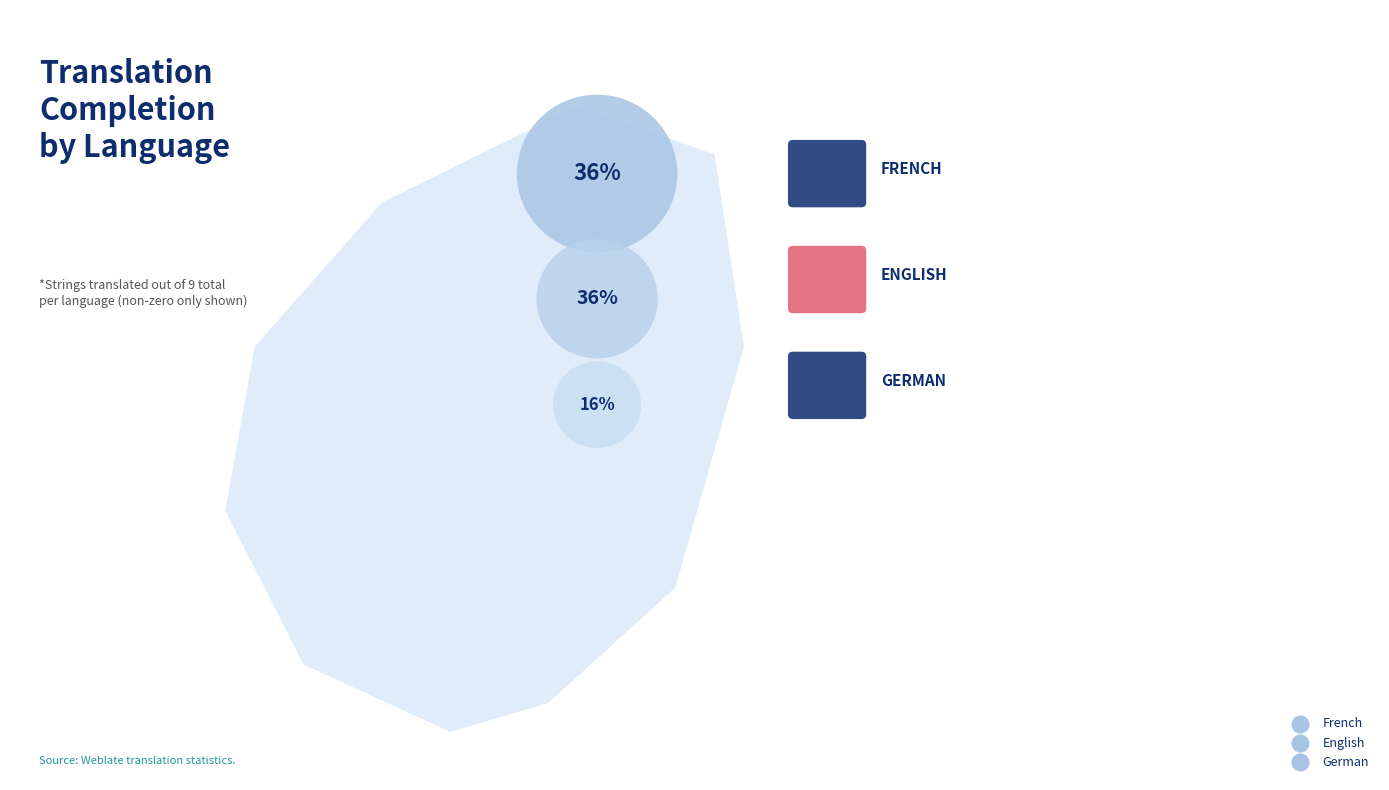

The Dutch slice represents 10% of the pie. True or false?

False